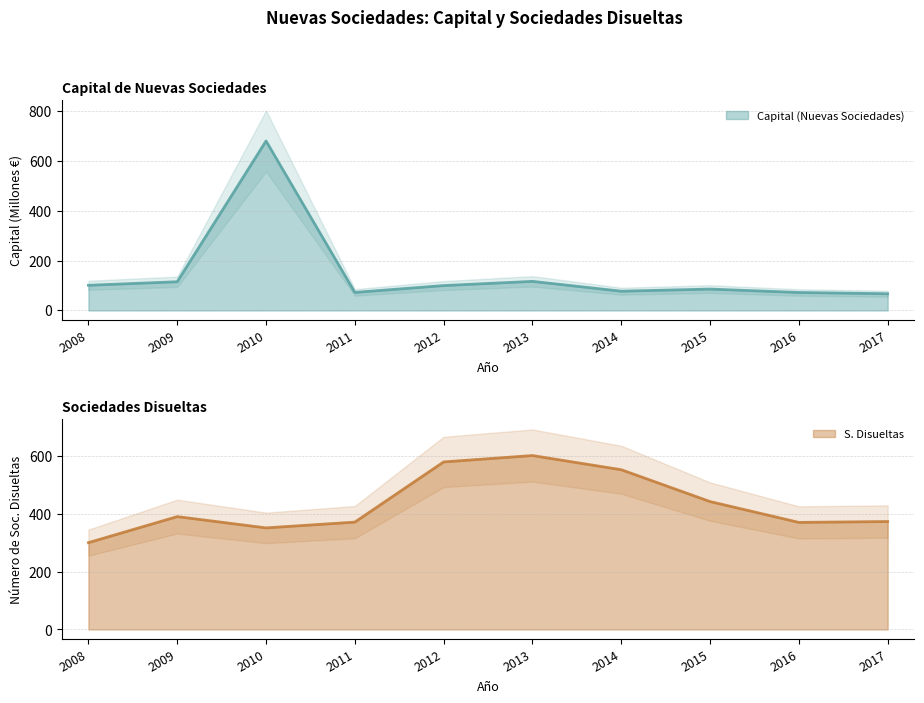

What is the spread (max minus min) of values at 2012?

479.0